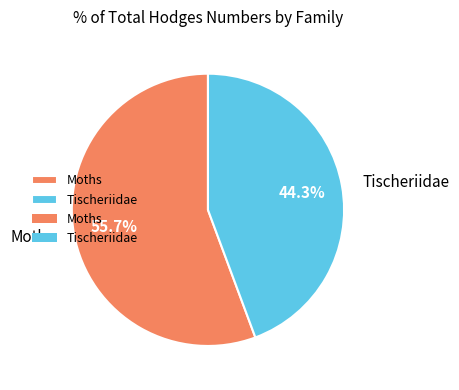

How many slices are in this pie chart?

2